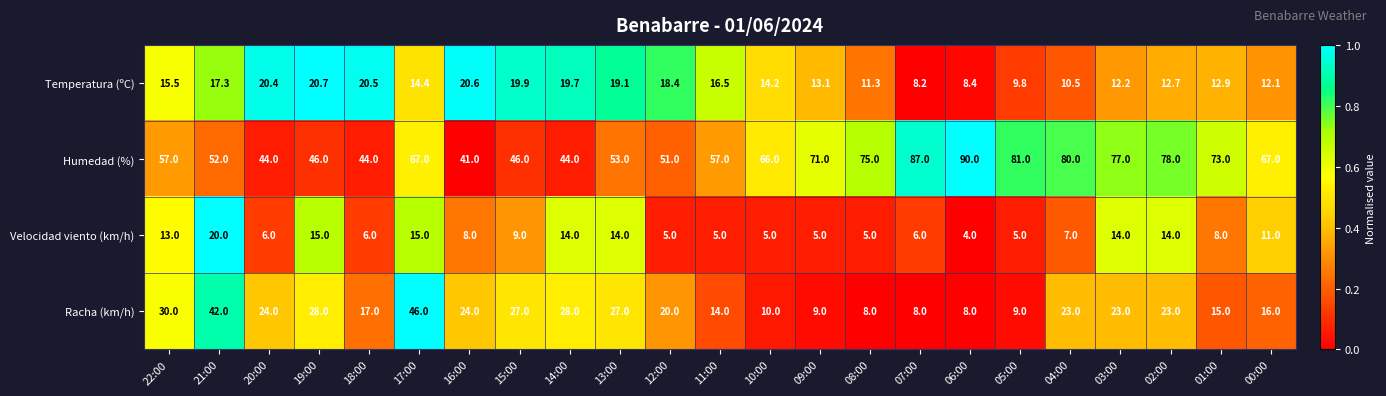

What is the maximum value shown in the chart?

90.0